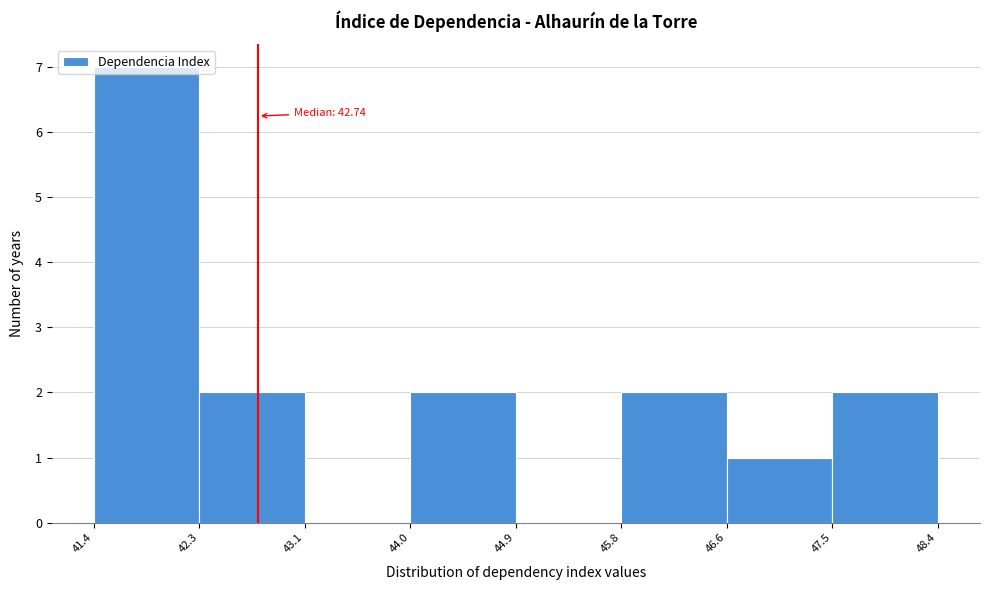

Which range on the x-axis has the tallest bar?

41.4 to 42.3